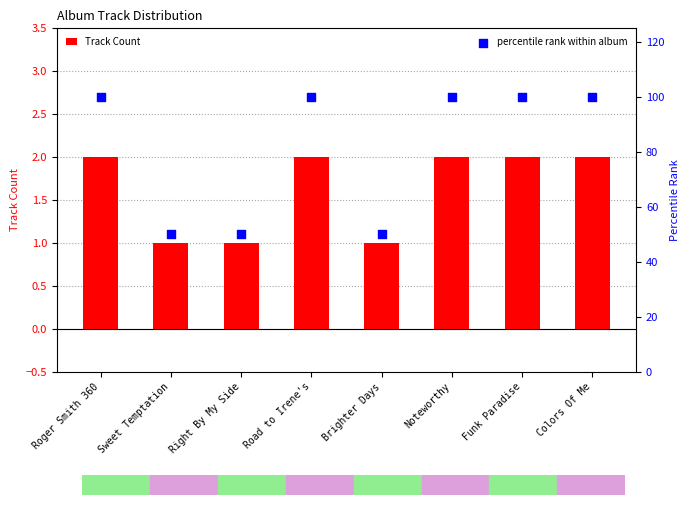

Is the value of percentile rank within album at Noteworthy greater than the value of Track Count at Sweet Temptation?

Yes